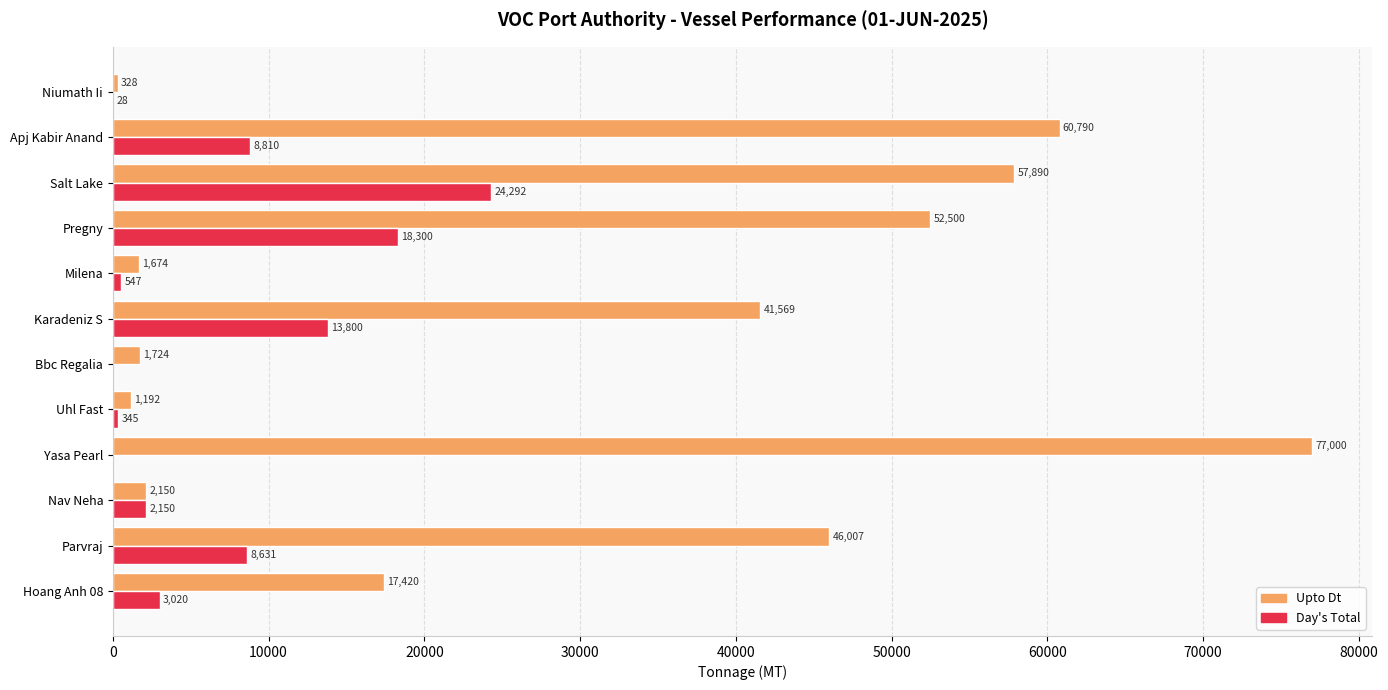

How many distinct data groups are displayed?

2